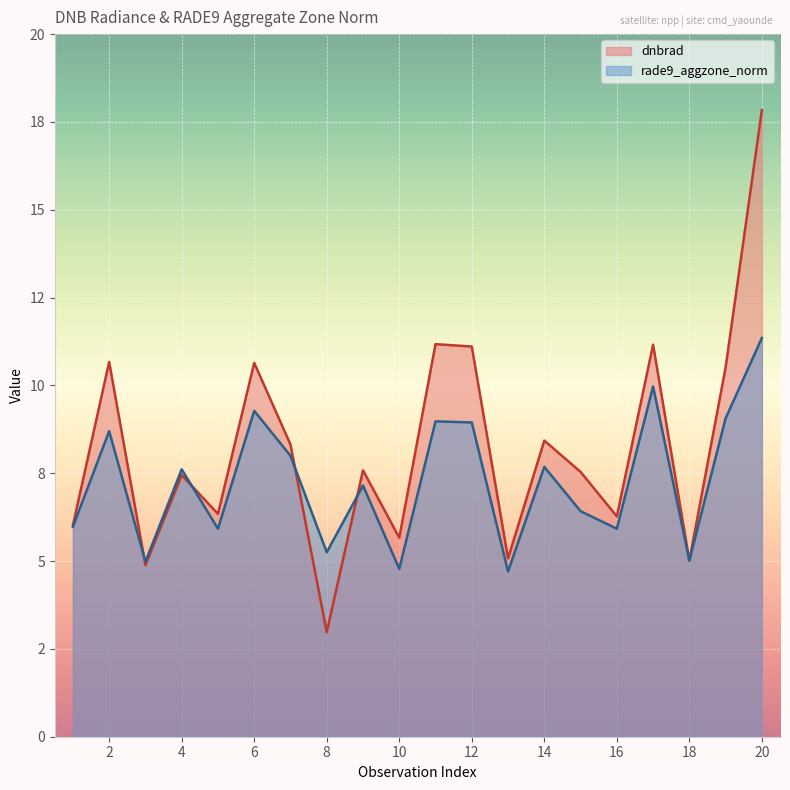

What is the sum of all dnbrad values?

164.7